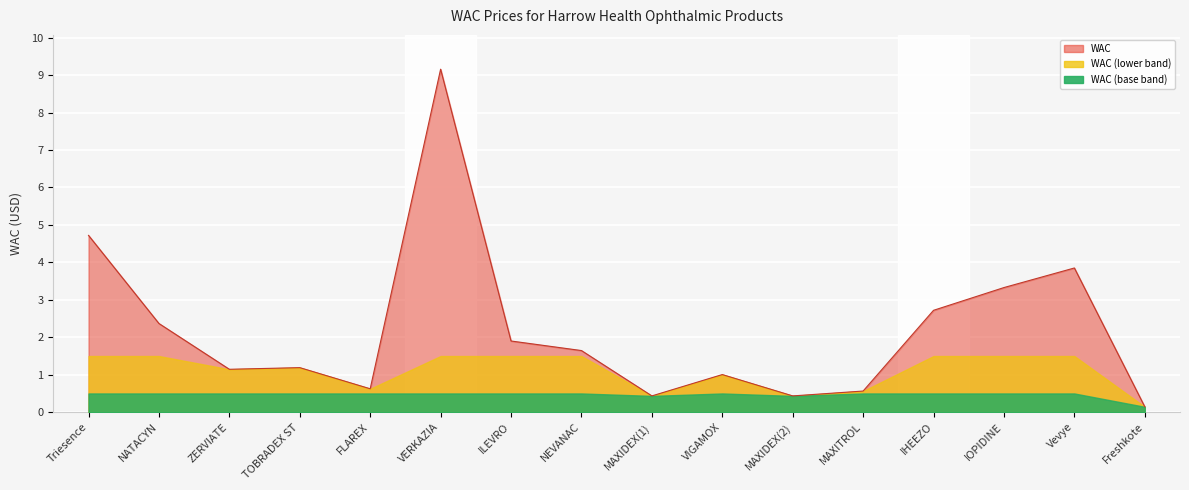

The value at NATACYN is 2.4. True or false?

True